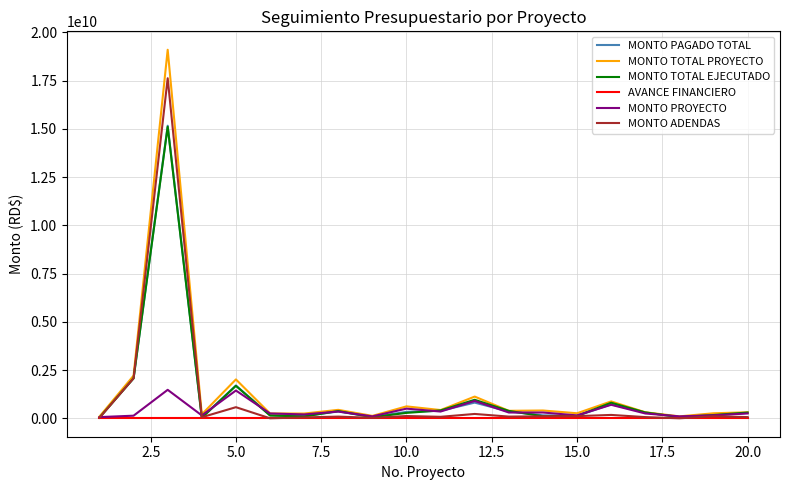

How many series are shown in this chart?

6